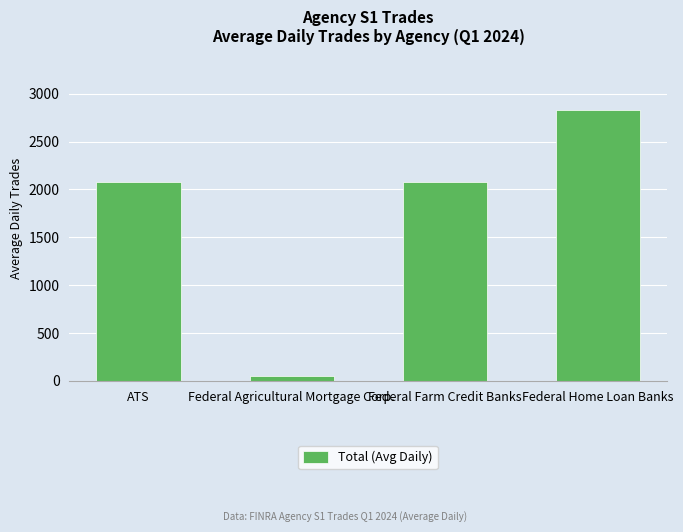

What is the difference between the values at ATS and Federal Farm Credit Banks?

1.0